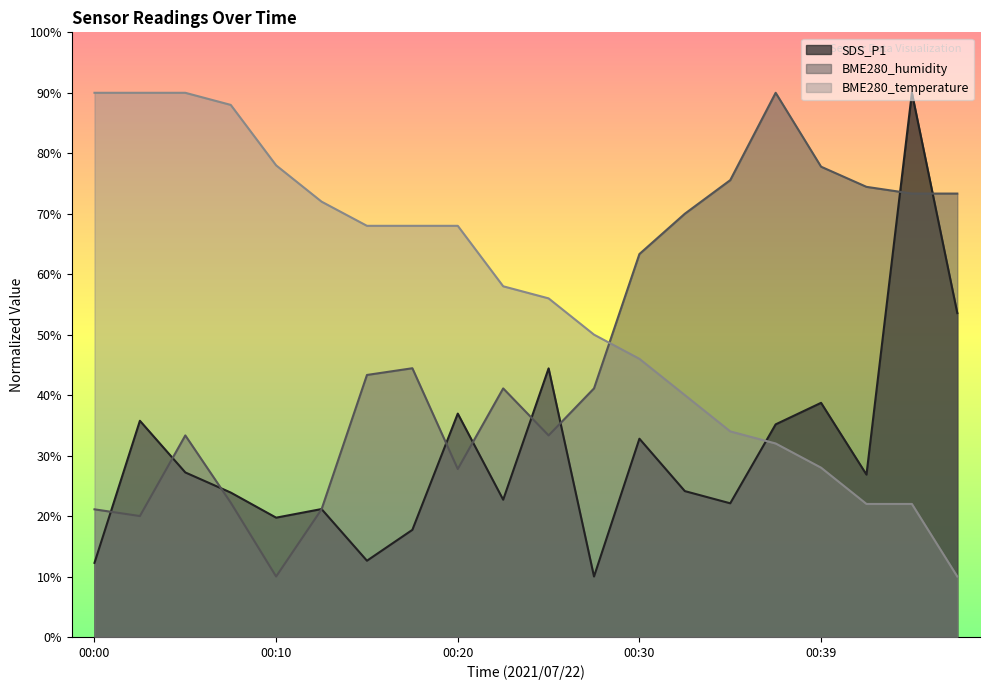

The SDS_P1 series shows 26.9 at 00:42. True or false?

True